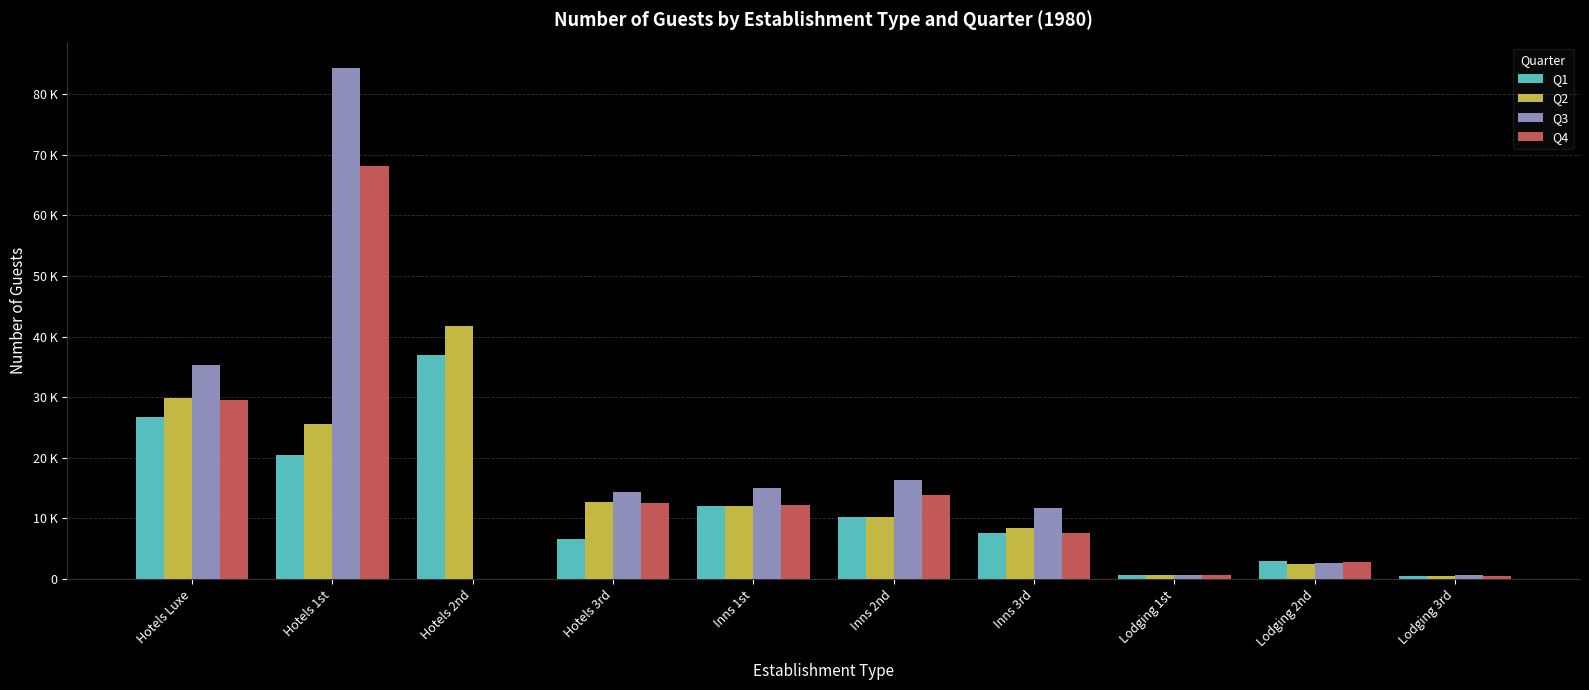

The Q3 series shows 35290 at Hotels Luxe. True or false?

True